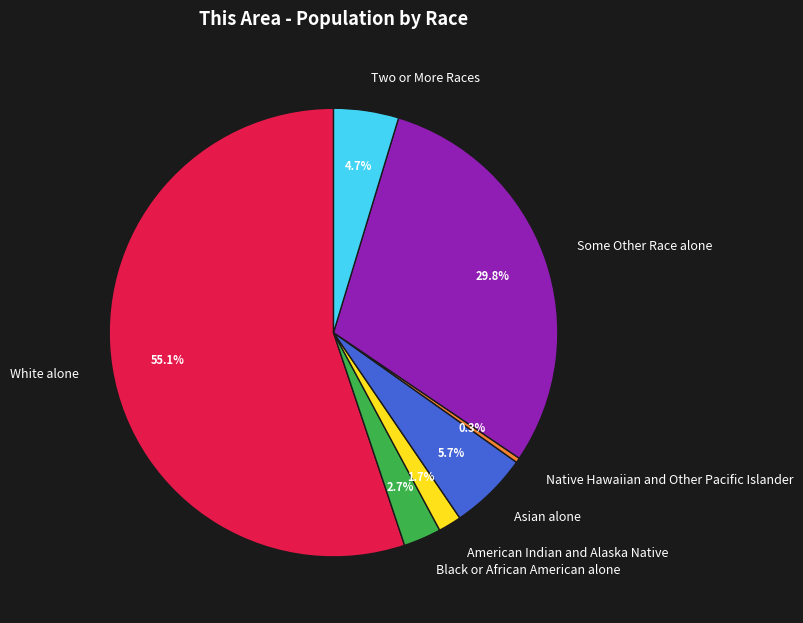

How much of the chart is everything except Asian alone?

94.3%